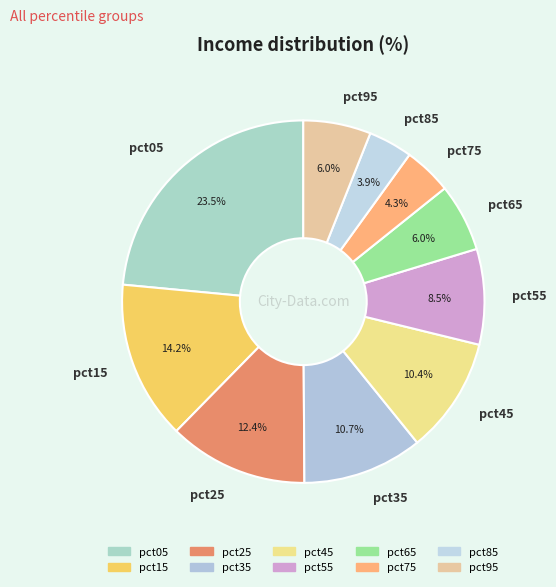

What is the largest slice in the pie chart?

pct05